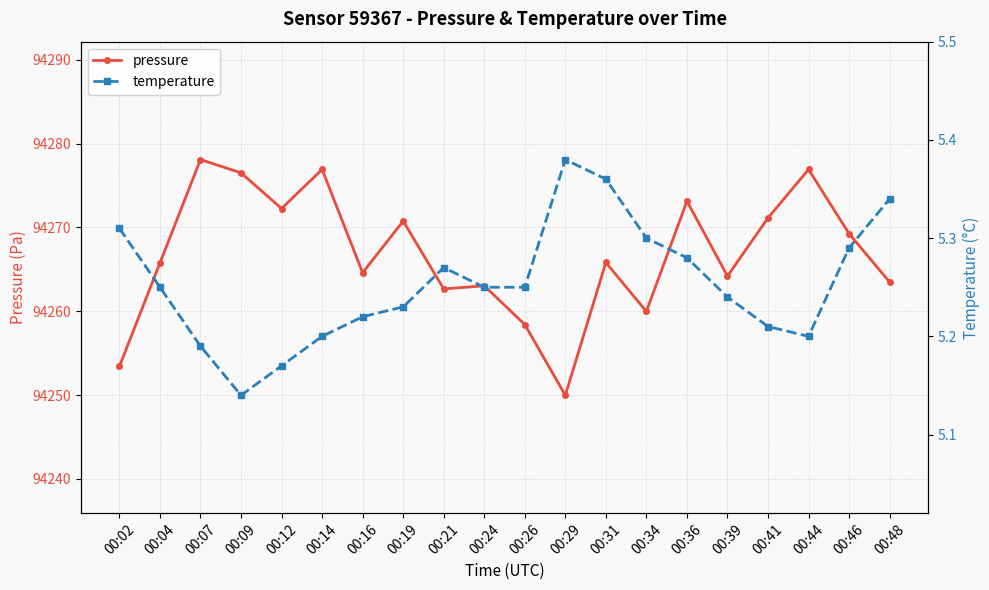

What is the total value across all series at 00:09?

94281.6